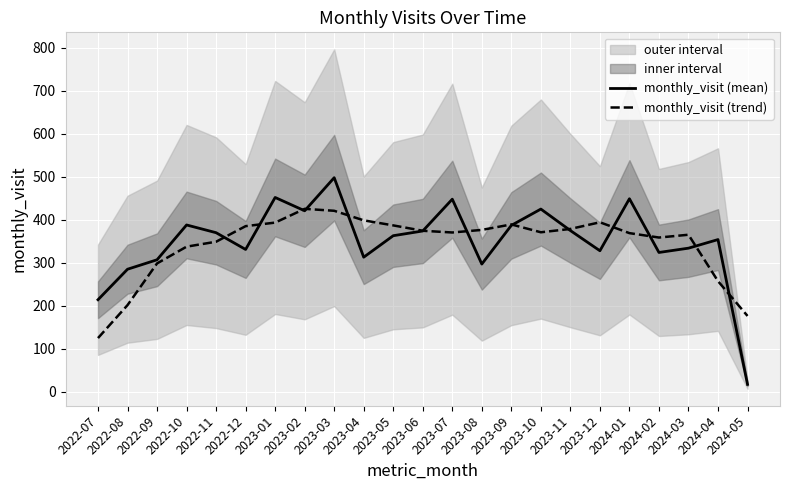

What is the difference between the highest and lowest values at 2023-09?

2.2